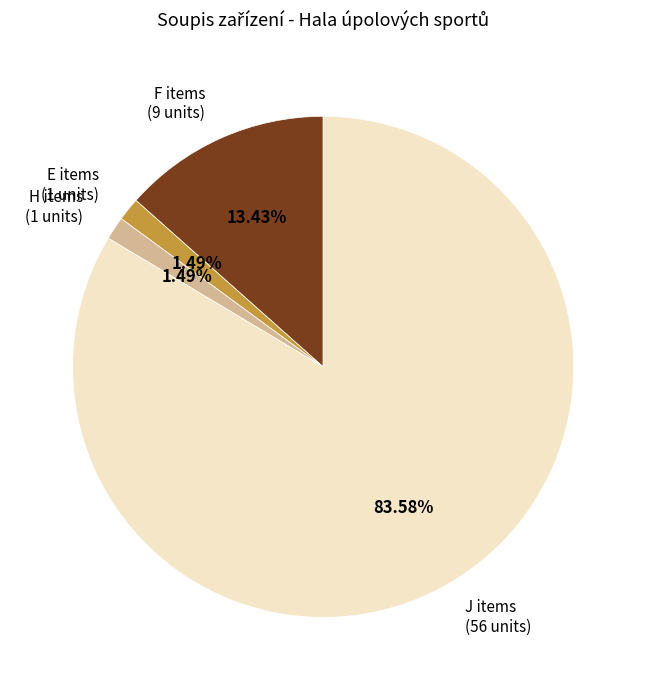

How many slices are in this pie chart?

4